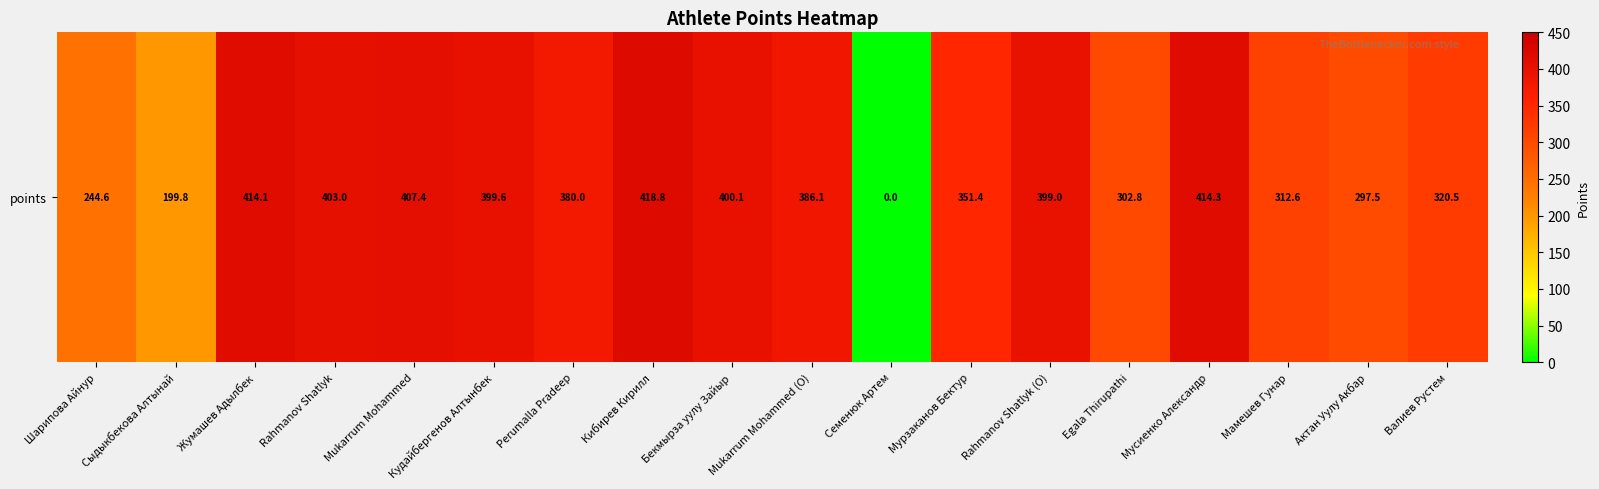

The value at Сыдыкбекова Алтынай is 95.0. True or false?

False